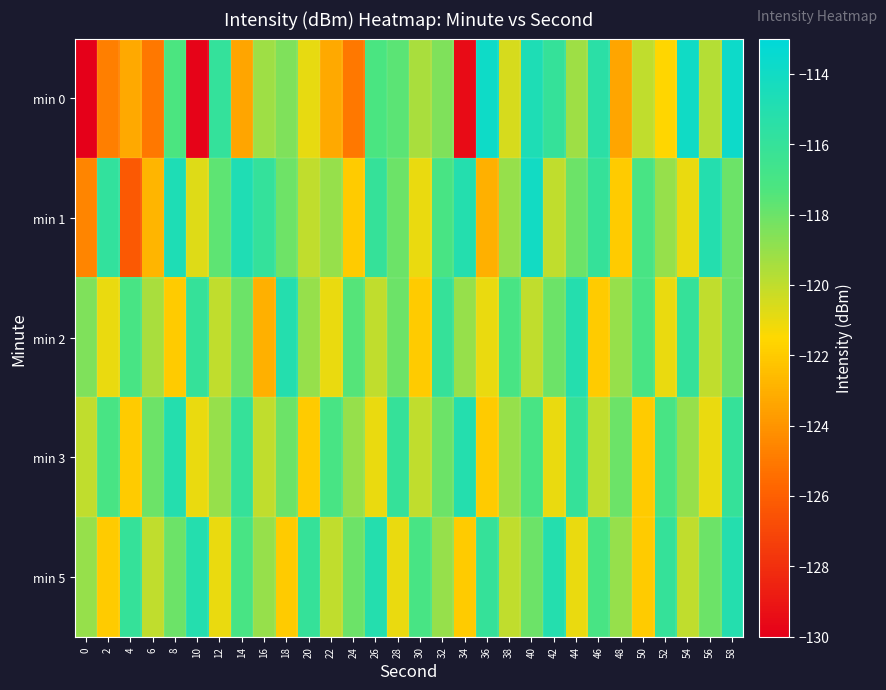

Reading left to right, what are all the values shown in this chart?

min 0: 0=-216.7	2=-124.8	4=-123.2	6=-125.1	8=-117.2	10=-129.9	12=-115.9	14=-123.4	16=-119.2	18=-118.5	20=-120.9	22=-123.3	24=-125.1	26=-117.2	28=-117.6	30=-119.5	32=-118.5	34=-129.5	36=-113.8	38=-120.5	40=-114.7	42=-116.0	44=-119.2	46=-115.4	48=-123.4	50=-120.0	52=-121.6	54=-113.9	56=-119.7	58=-113.8
min 1: 0=-124.6	2=-115.8	4=-126.2	6=-122.8	8=-114.7	10=-120.7	12=-117.7	14=-114.8	16=-115.9	18=-118.1	20=-120.0	22=-119.0	24=-122.0	26=-116.0	28=-118.0	30=-121.0	32=-117.0	34=-115.0	36=-123.0	38=-119.0	40=-114.0	42=-120.0	44=-118.0	46=-116.0	48=-122.0	50=-117.0	52=-119.0	54=-121.0	56=-115.0	58=-118.0
min 2: 0=-118.5	2=-121.0	4=-117.0	6=-119.5	8=-122.0	10=-116.0	12=-120.0	14=-118.0	16=-123.0	18=-115.0	20=-119.0	22=-121.0	24=-117.5	26=-120.0	28=-118.0	30=-122.0	32=-116.0	34=-119.0	36=-121.0	38=-117.0	40=-120.0	42=-118.0	44=-115.0	46=-122.0	48=-119.0	50=-117.0	52=-121.0	54=-116.0	56=-120.0	58=-118.0
min 3: 0=-120.0	2=-117.0	4=-122.0	6=-118.0	8=-115.0	10=-121.0	12=-119.0	14=-116.0	16=-120.0	18=-118.0	20=-122.0	22=-117.0	24=-119.0	26=-121.0	28=-116.0	30=-120.0	32=-118.0	34=-115.0	36=-122.0	38=-119.0	40=-117.0	42=-121.0	44=-116.0	46=-120.0	48=-118.0	50=-122.0	52=-117.0	54=-119.0	56=-121.0	58=-116.0
min 5: 0=-119.0	2=-122.0	4=-116.0	6=-120.0	8=-118.0	10=-115.0	12=-121.0	14=-117.0	16=-119.0	18=-122.0	20=-116.0	22=-120.0	24=-118.0	26=-115.0	28=-121.0	30=-117.0	32=-119.0	34=-122.0	36=-116.0	38=-120.0	40=-118.0	42=-115.0	44=-121.0	46=-117.0	48=-119.0	50=-122.0	52=-116.0	54=-120.0	56=-118.0	58=-115.0